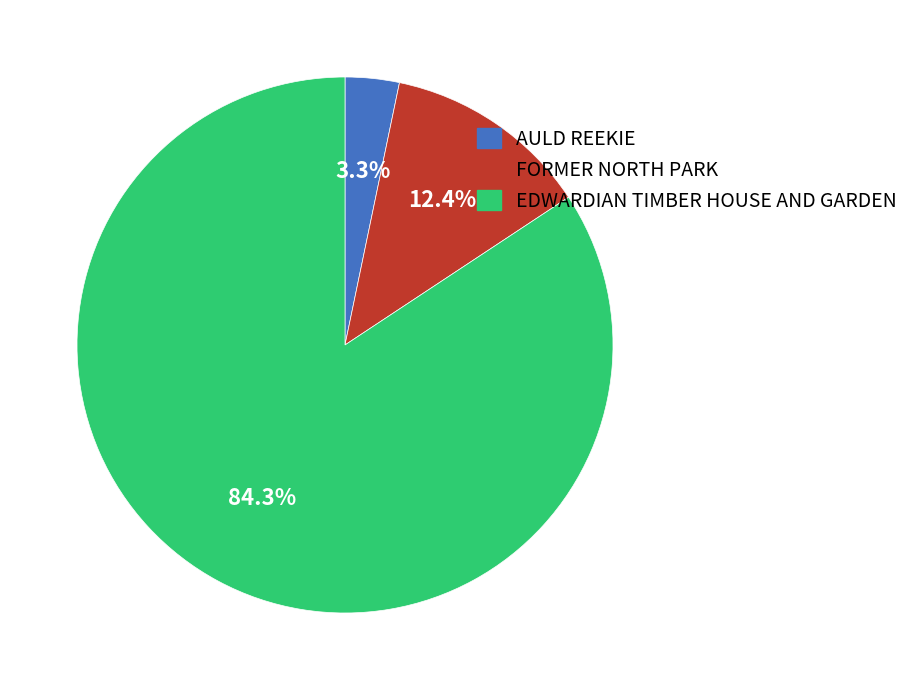

Which category has the smallest portion of the pie?

AULD REEKIE